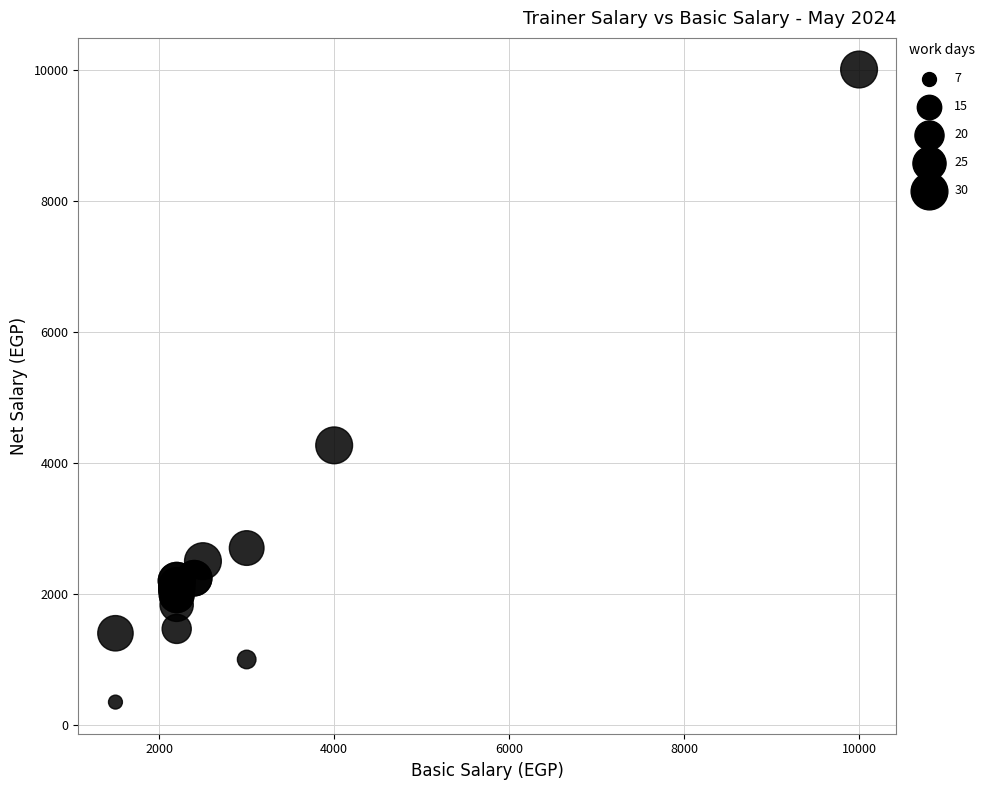

What Y value in the scatter plot is closest to 5175?

4266.7